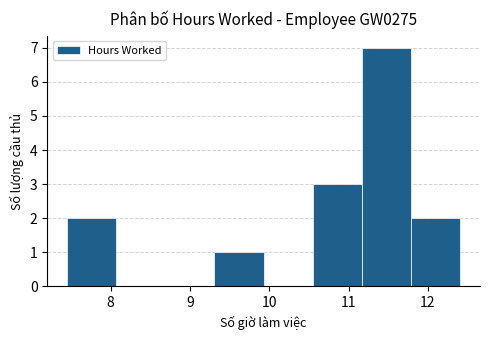

How tall is the bar that spans 11.79 to 12.41 on the x-axis? Neither the bar edges nor the heights are printed on the chart, so give them approximately, as read against the axes.

2